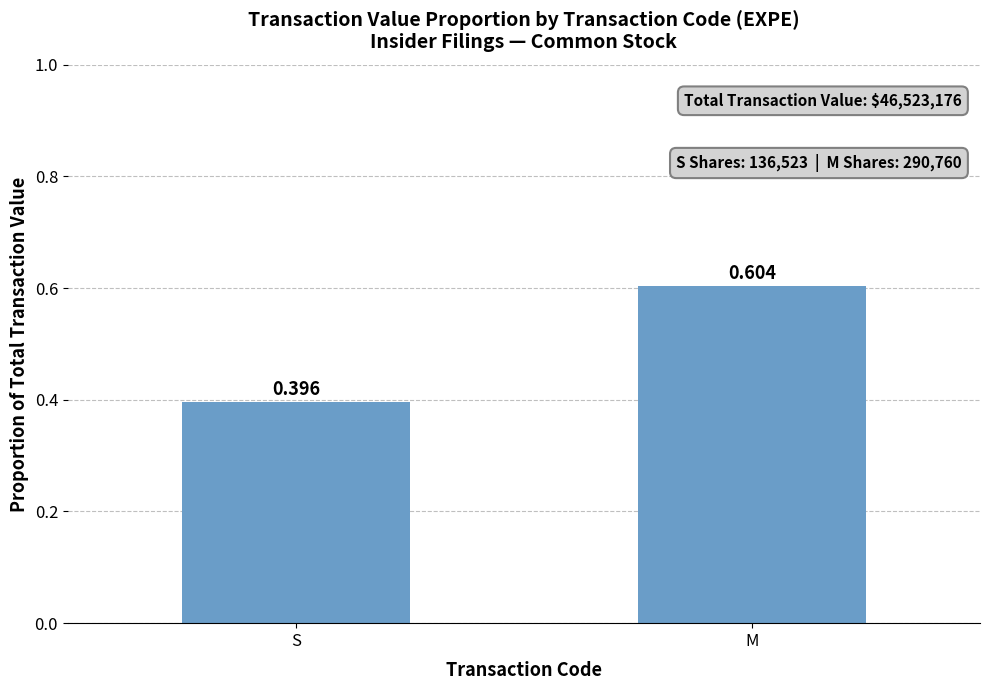

What is the sum of all values?

1.0